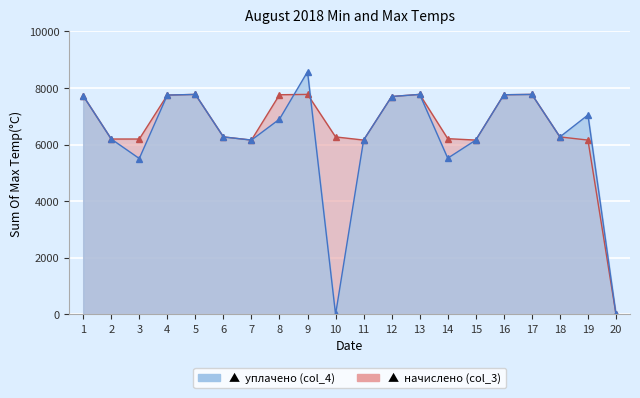

Which category has the highest value in the начислено (col_3) series?

5